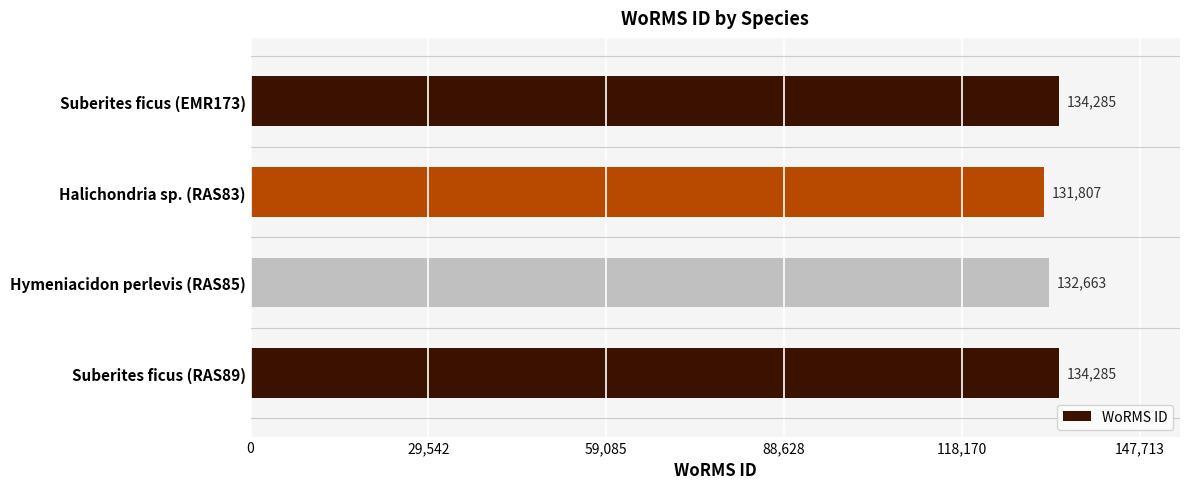

What is the value of the 3rd bar from the top?

132663